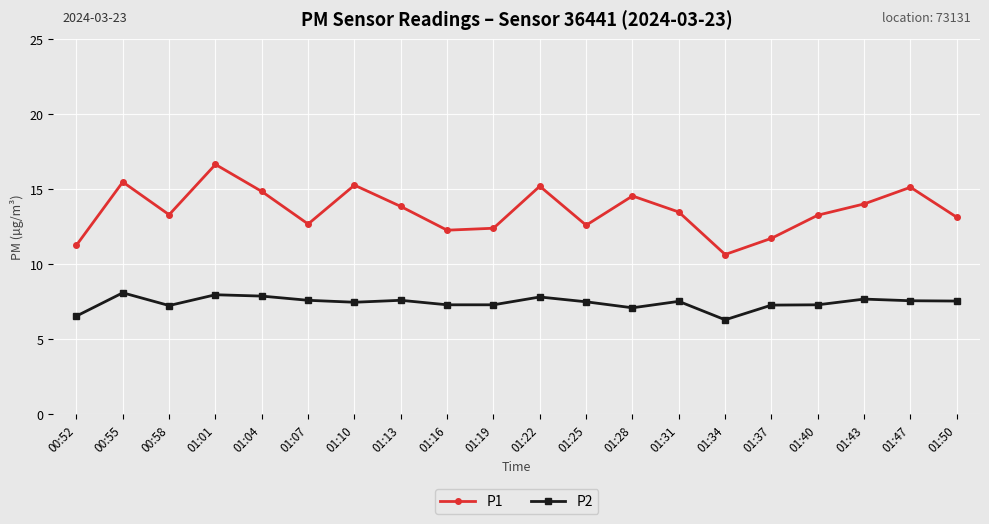

What are all the series names shown in the legend?

P1, P2